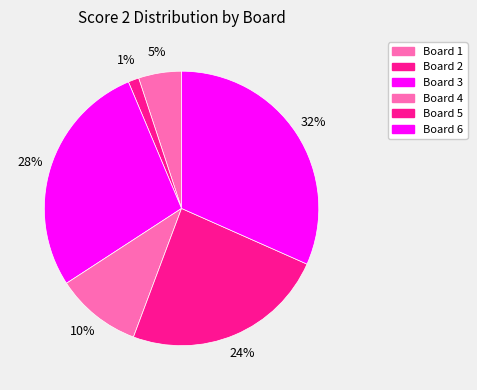

Combined, what portion of the pie is Board 1 and Board 4?

15.2%